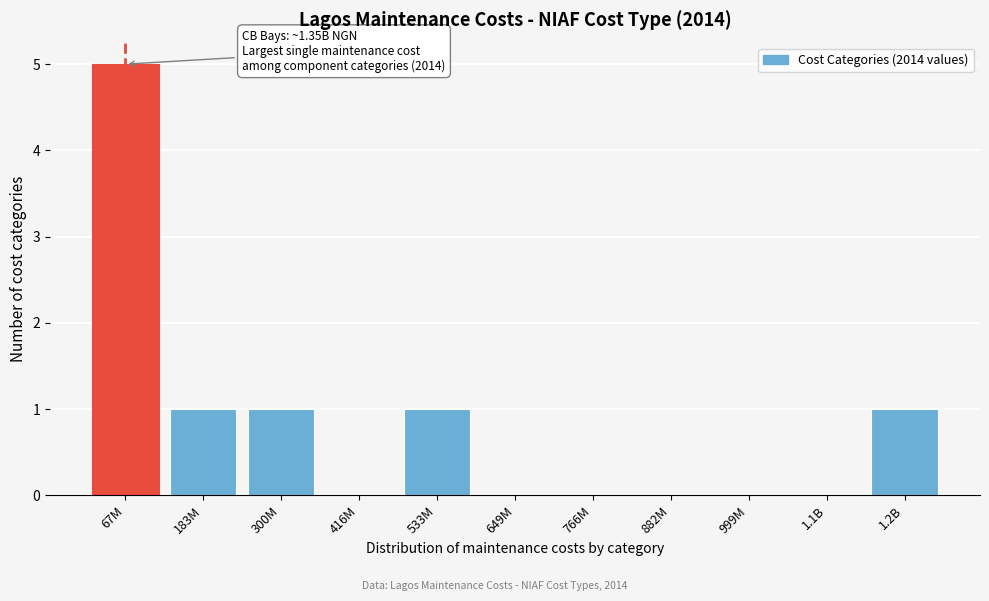

Reading right to left, list all the values displayed in this chart.

1.2B=1	1.1B=0	999M=0	882M=0	766M=0	649M=0	533M=1	416M=0	300M=1	183M=1	67M=5